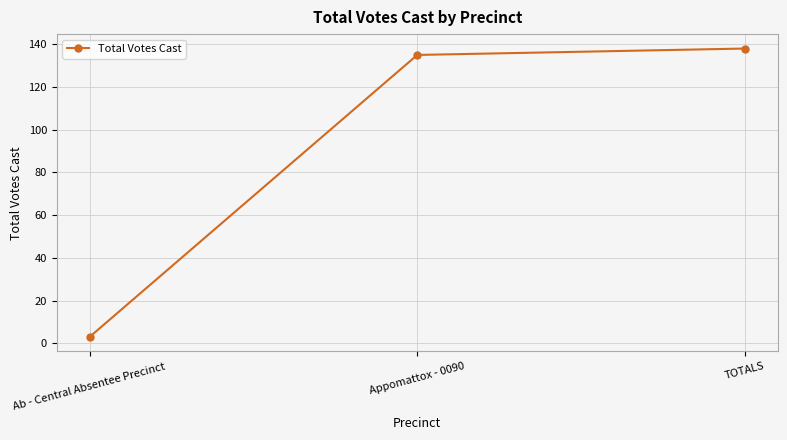

What is the difference between the second highest and minimum values?

132